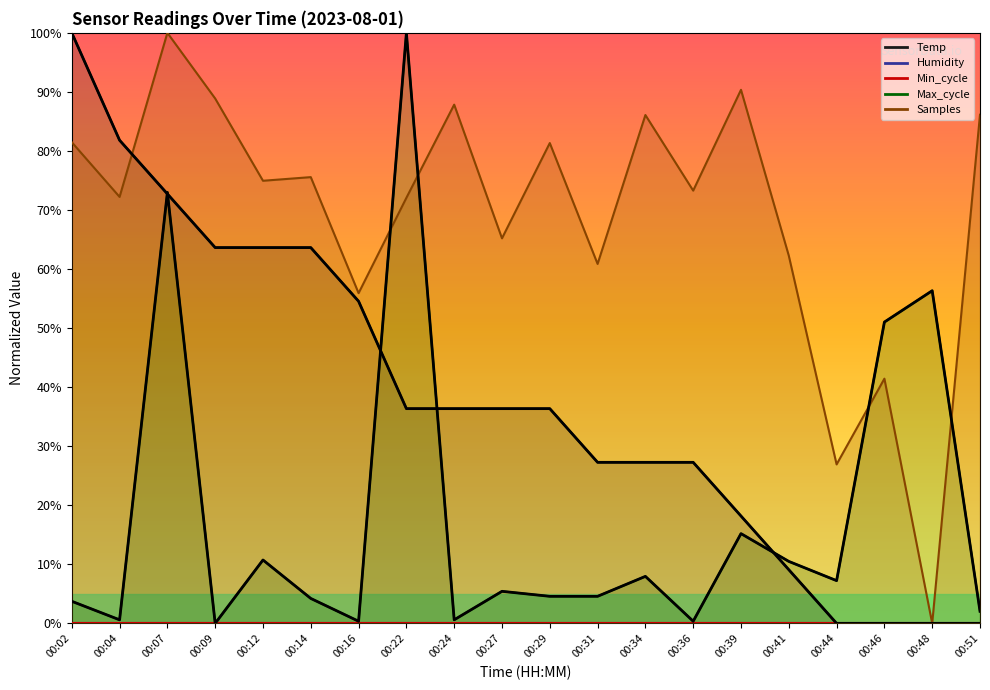

Between which two adjacent categories do Temp (norm) and Max_cycle (norm) first intersect?

00:04 and 00:07